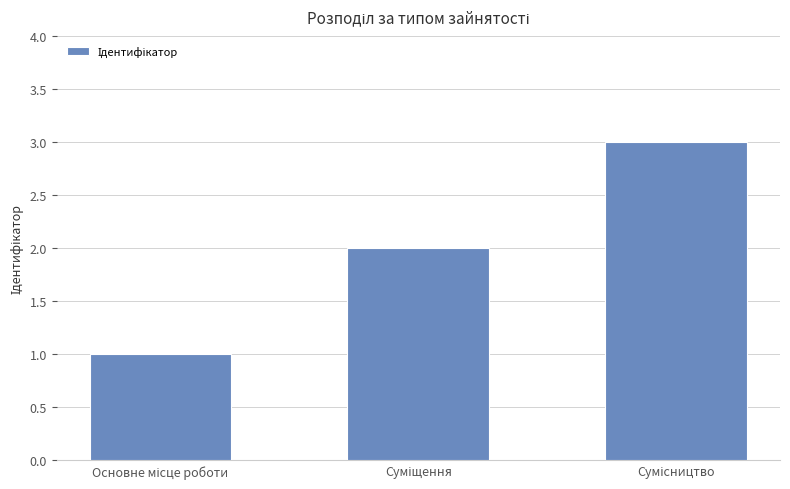

What is the sum of all values?

6